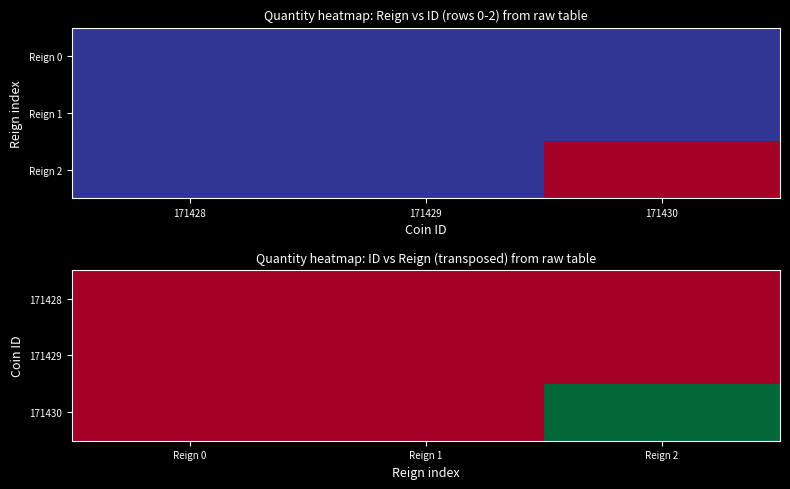

Rank the categories by 171428 value from highest to lowest.

Reign 0, Reign 1, Reign 2